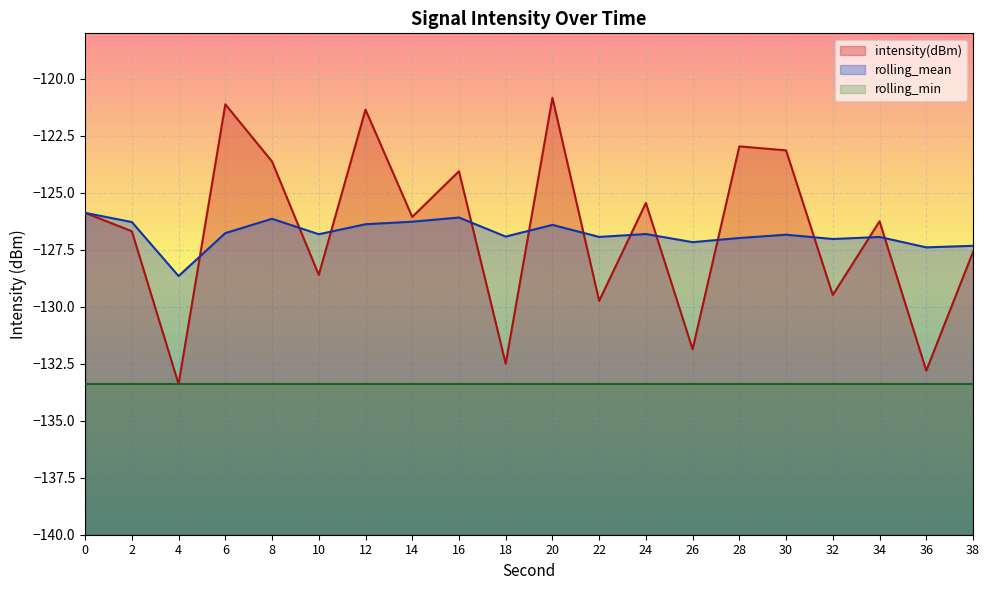

Rank the categories by intensity(dBm) value from lowest to highest.

4, 36, 18, 26, 22, 32, 10, 38, 2, 34, 14, 0, 24, 16, 8, 30, 28, 12, 6, 20